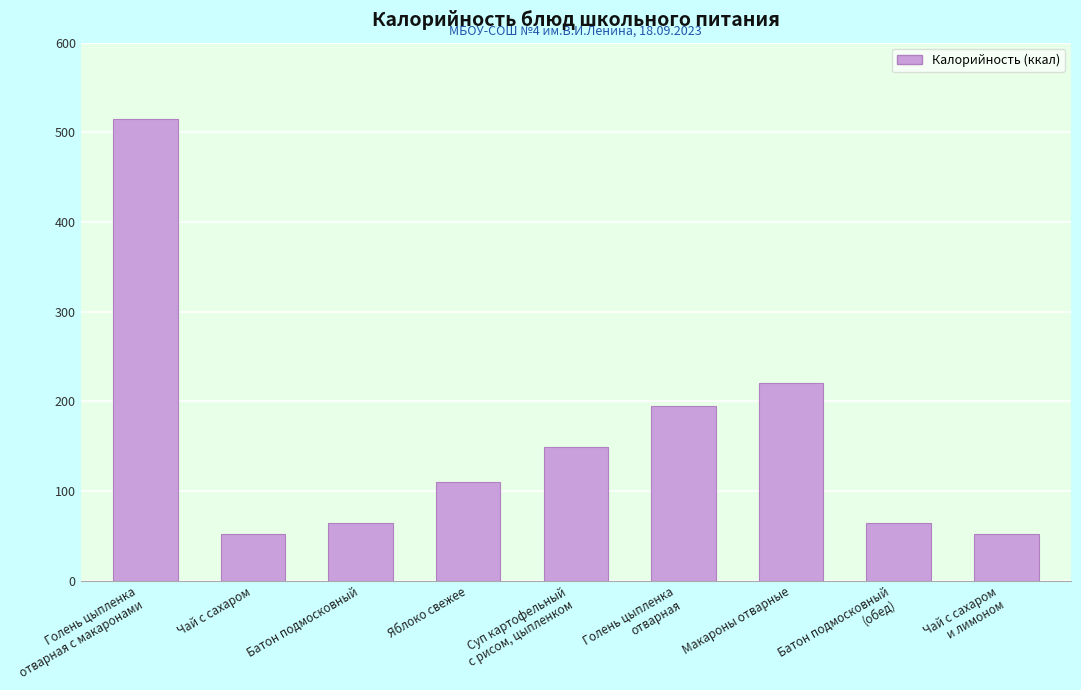

What is the value of the 1st bar from the left?

515.0